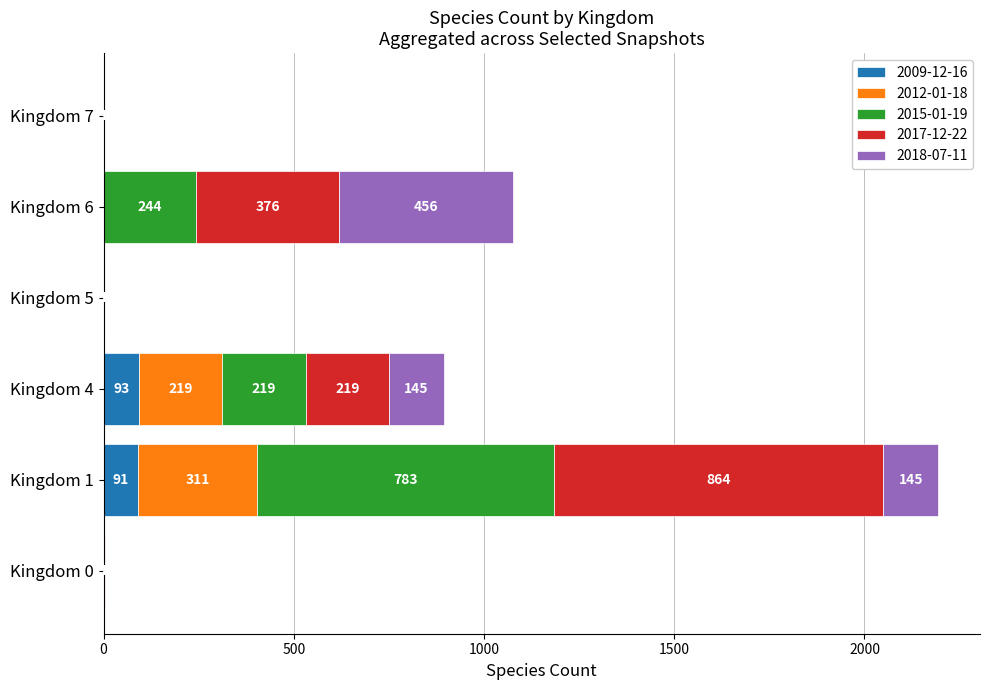

At which category is the sum across all series the highest?

Kingdom 1